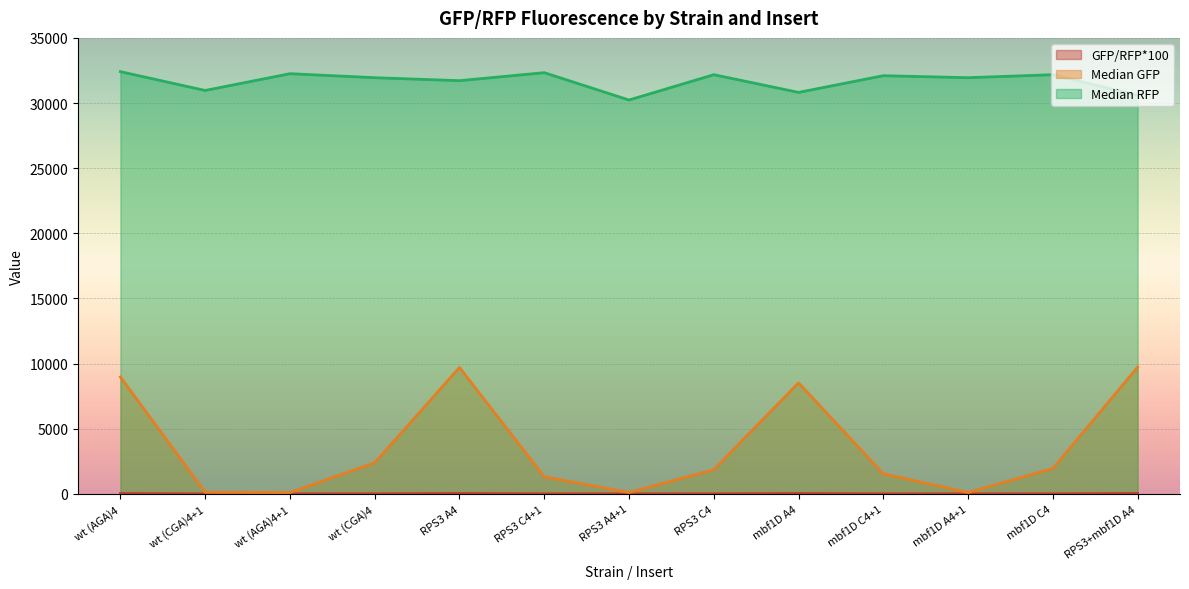

What is the label of the 4th point from the left?

wt (CGA)4